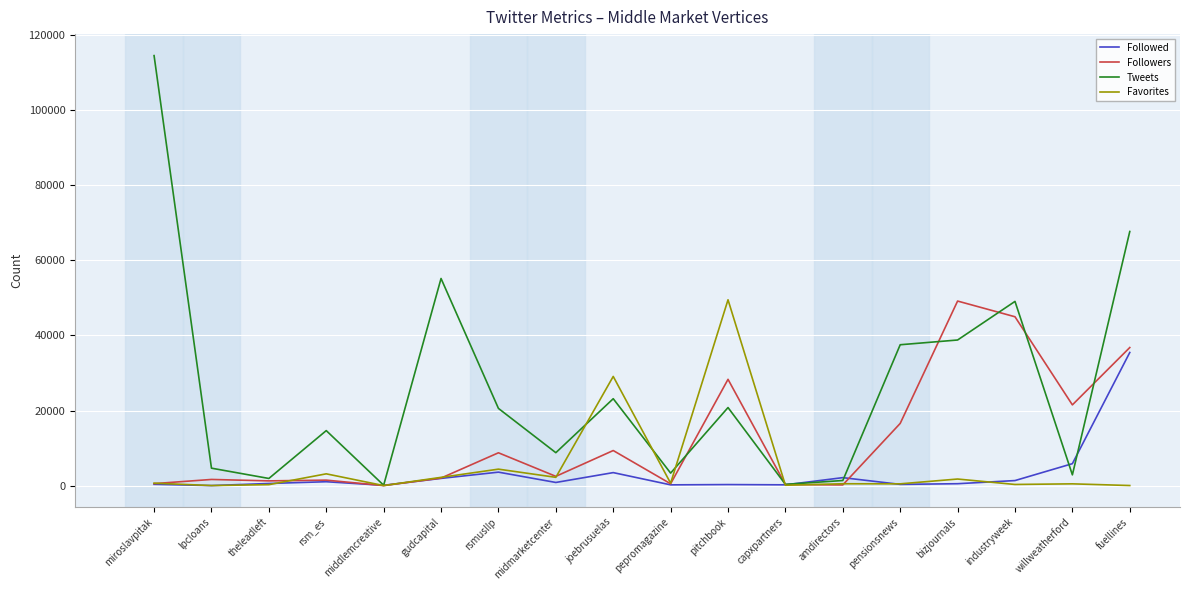

Where is Followers nearest to the value 24575?

willweatherford